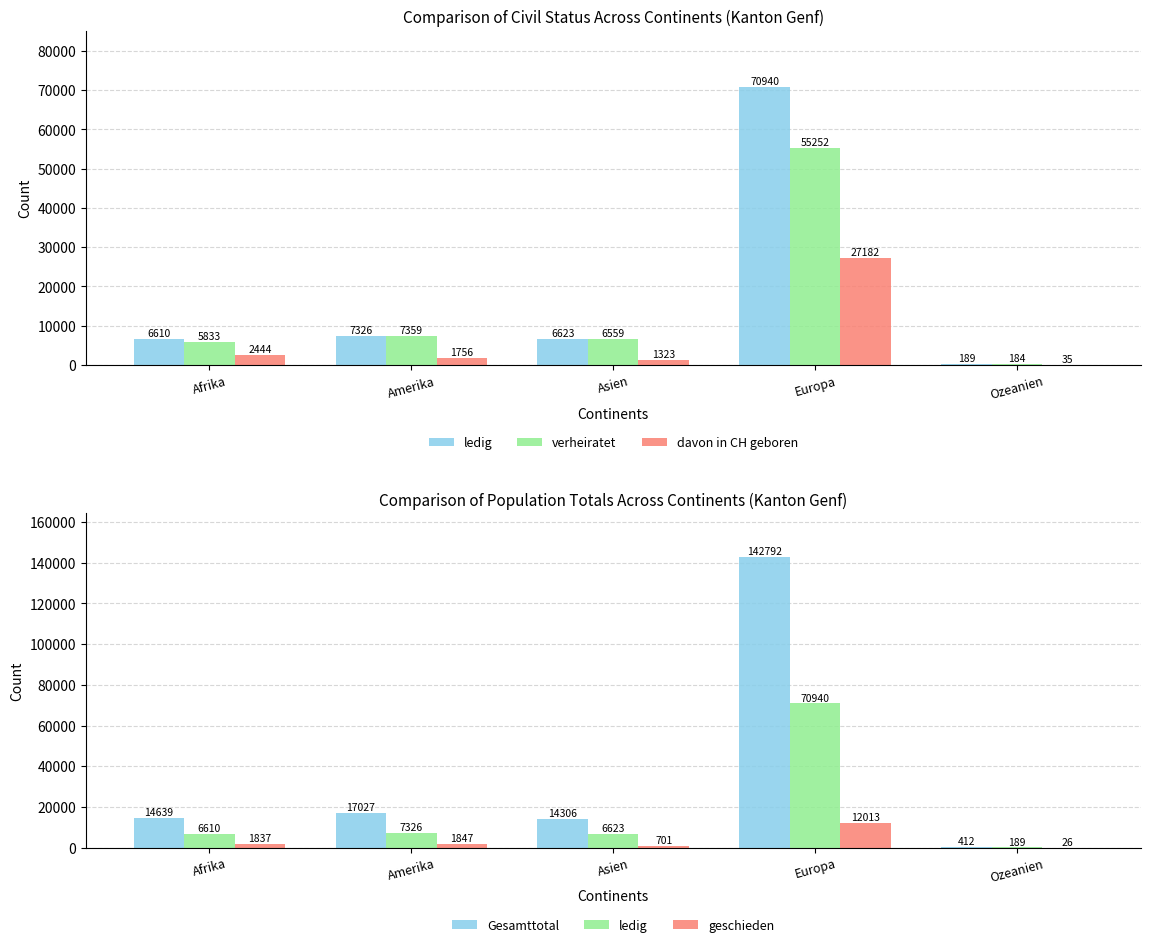

Reading right to left, list all the values displayed in this chart.

ledig: 189	70940	6623	7326	6610
verheiratet: 184	55252	6559	7359	5833
davon in CH geboren: 35	27182	1323	1756	2444
Gesamttotal: 412	142792	14306	17027	14639
geschieden: 26	12013	701	1847	1837